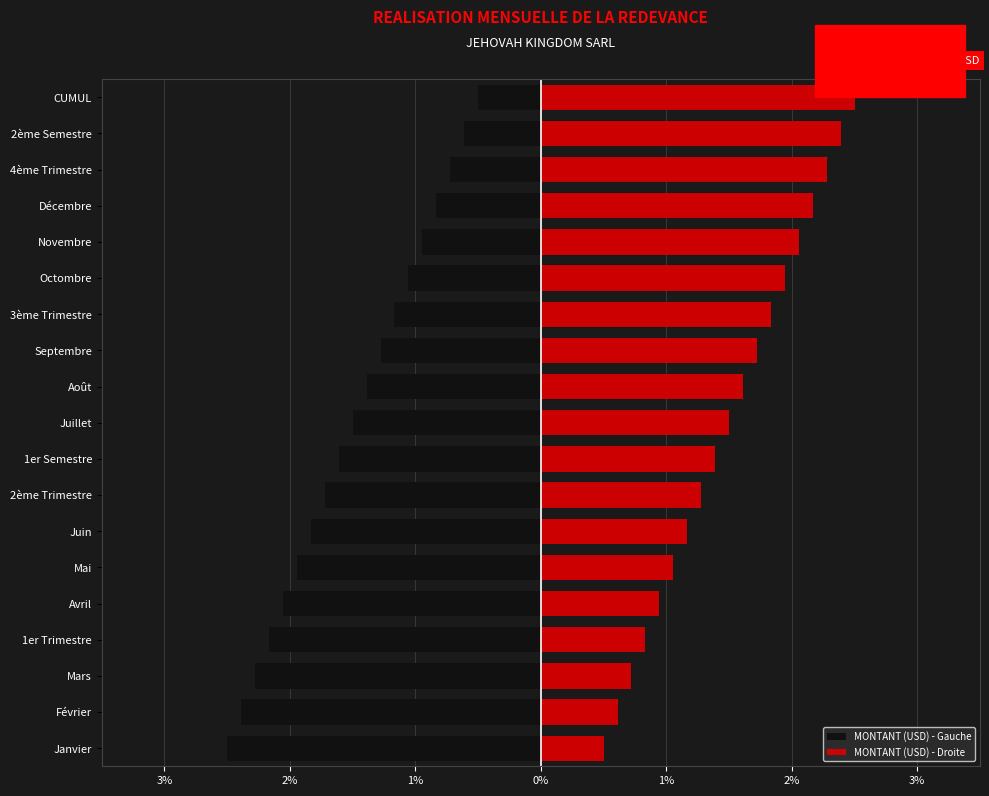

How many data points does each series have?

19